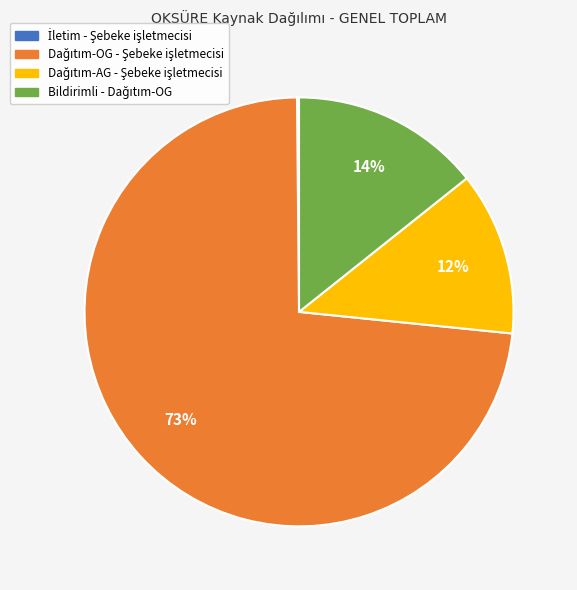

Is there a majority slice in this chart?

Yes